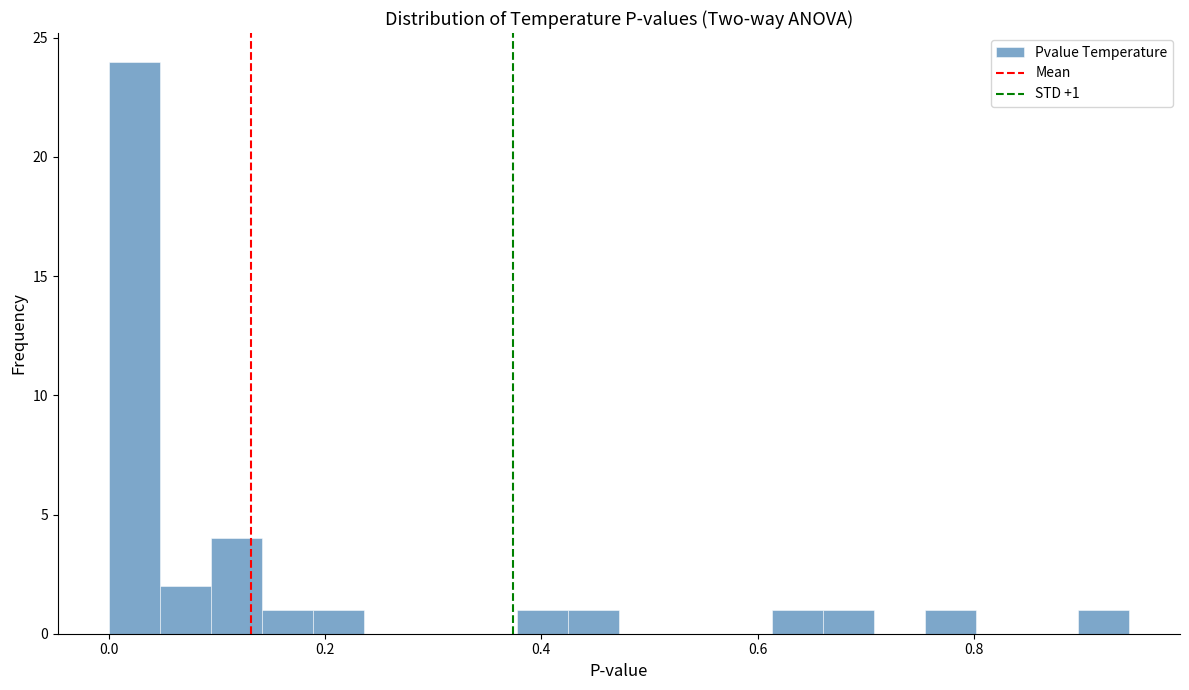

Read against the x-axis, roughly where is the centre of the tallest bar?

0.02